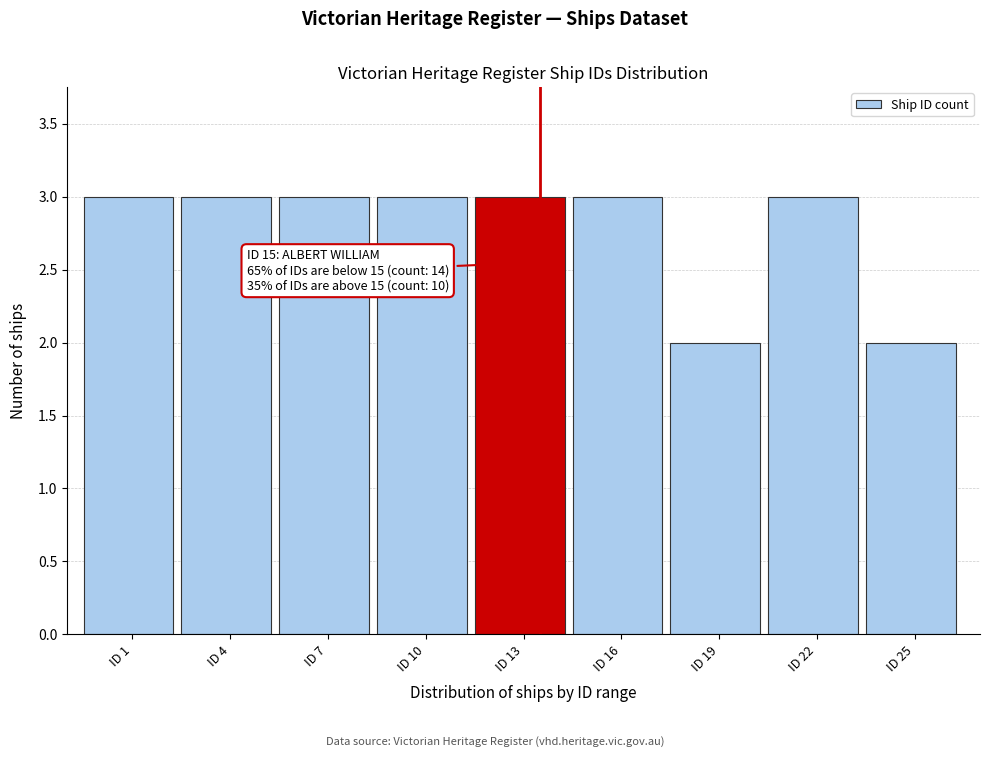

Reading right to left, list all the values displayed in this chart.

ID 25=2	ID 22=3	ID 19=2	ID 16=3	ID 13=3	ID 10=3	ID 7=3	ID 4=3	ID 1=3